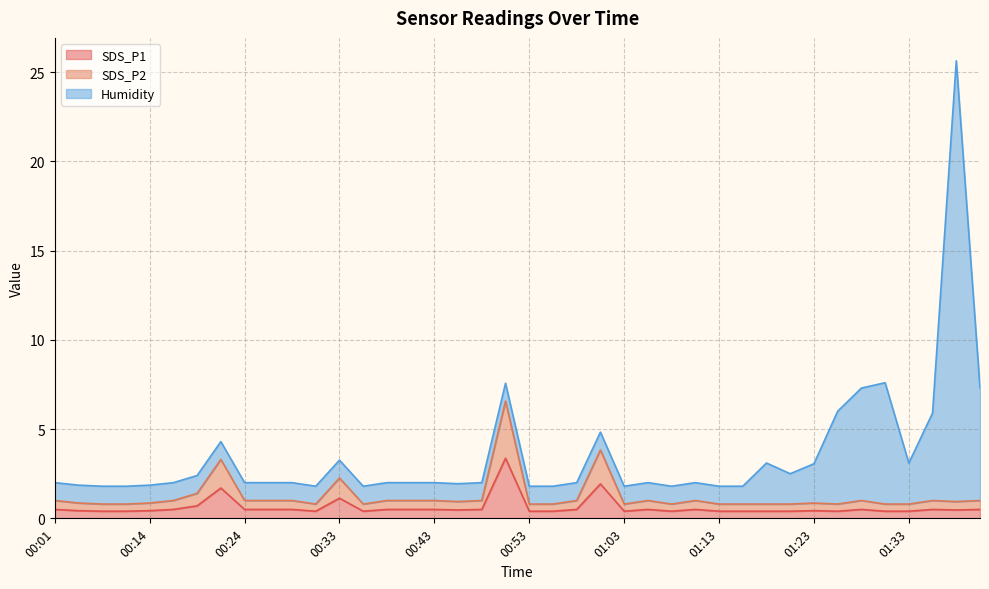

True or false: SDS_P2 and SDS_P1 intersect in this chart.

False